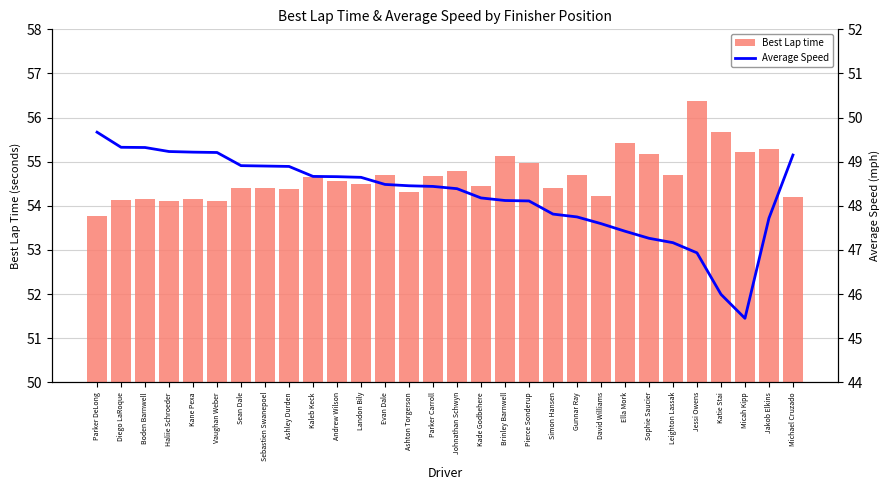

What are all the series names shown in the legend?

Best Lap time, Average Speed